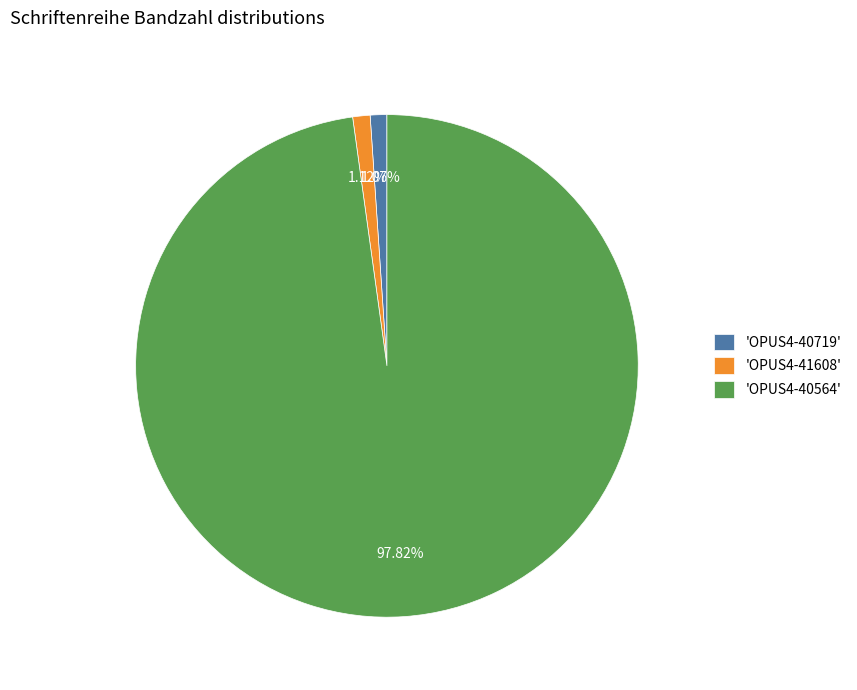

To the nearest percent, what is the difference between the largest and smallest slice percentages?

97%